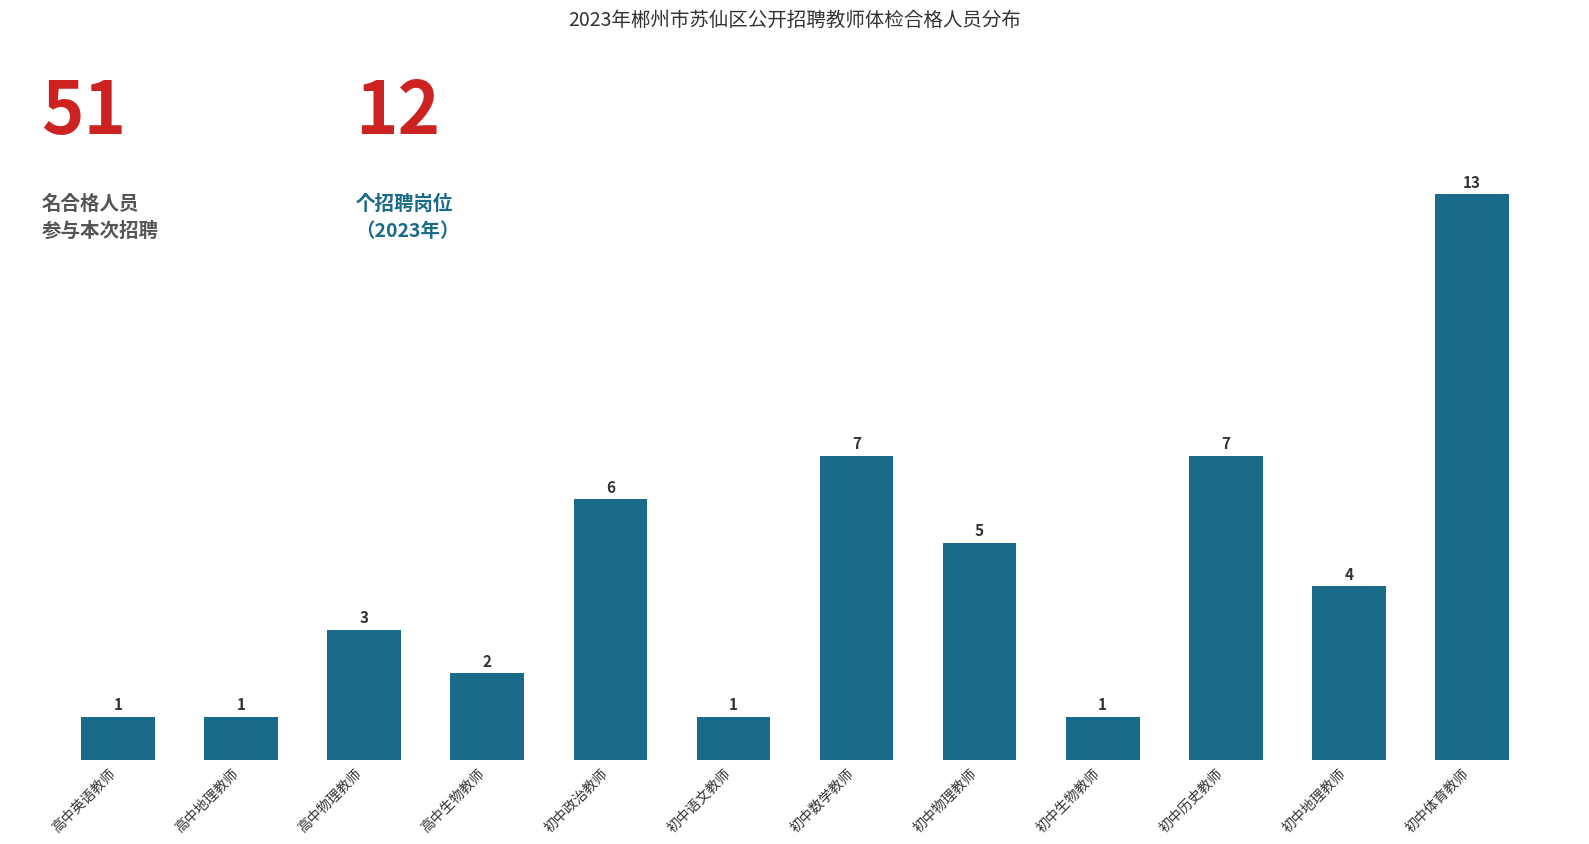

Where does the data first go above 4?

初中政治教师